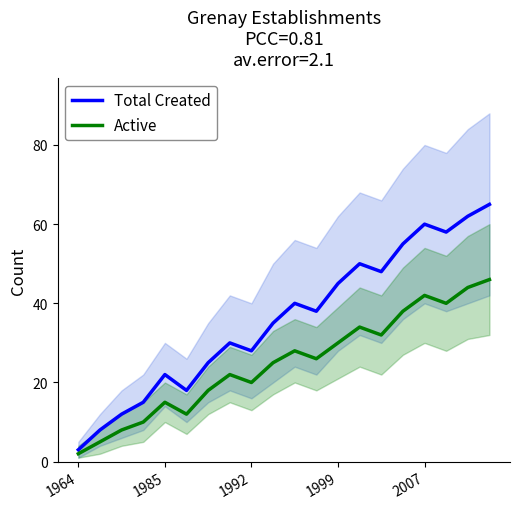

In Total Created, how many points are higher than both neighbors (excluding endpoints)?

5